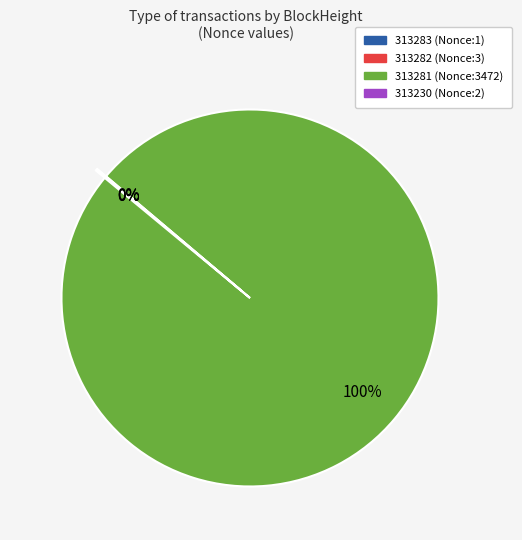

To the nearest percent, what is the average slice percentage?

25%